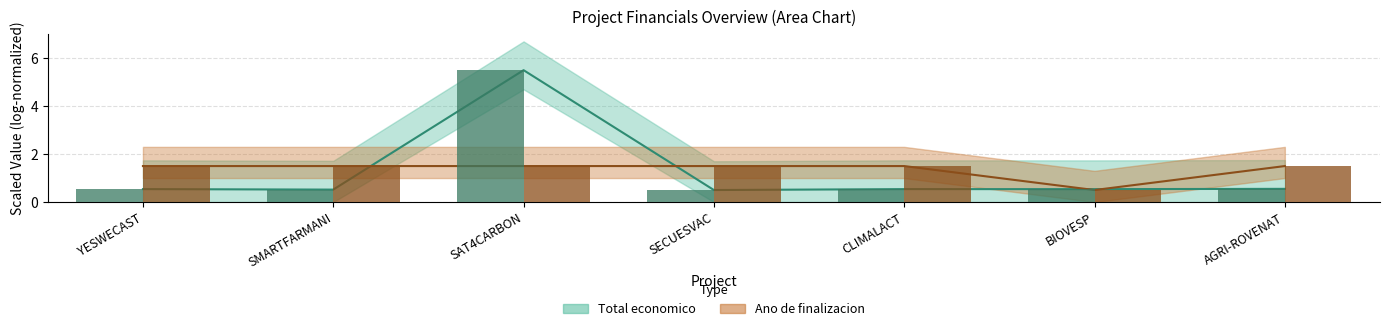

Which series changed the most between SECUESVAC and AGRI-ROVENAT?

Total economico